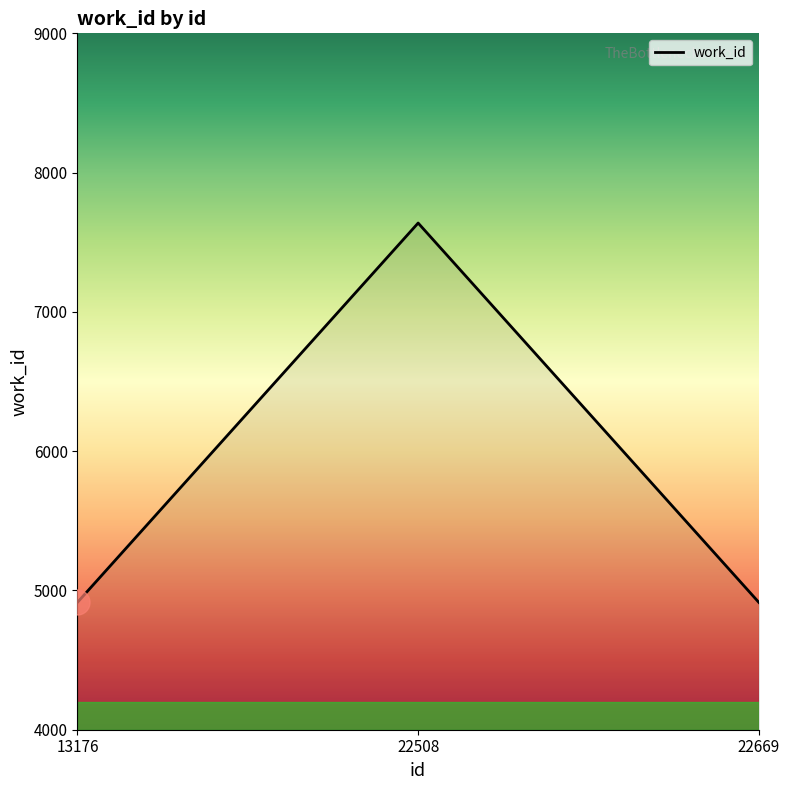

Which label corresponds to the largest value in the chart?

22508